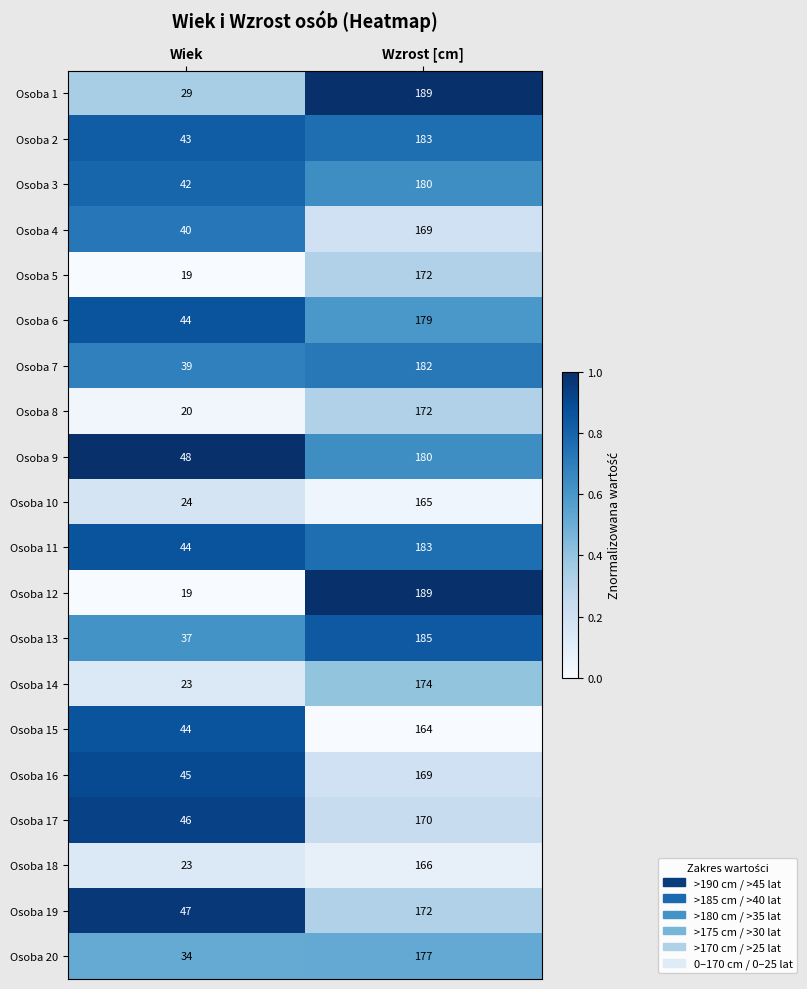

Which category has the highest value across all series?

Wzrost [cm]